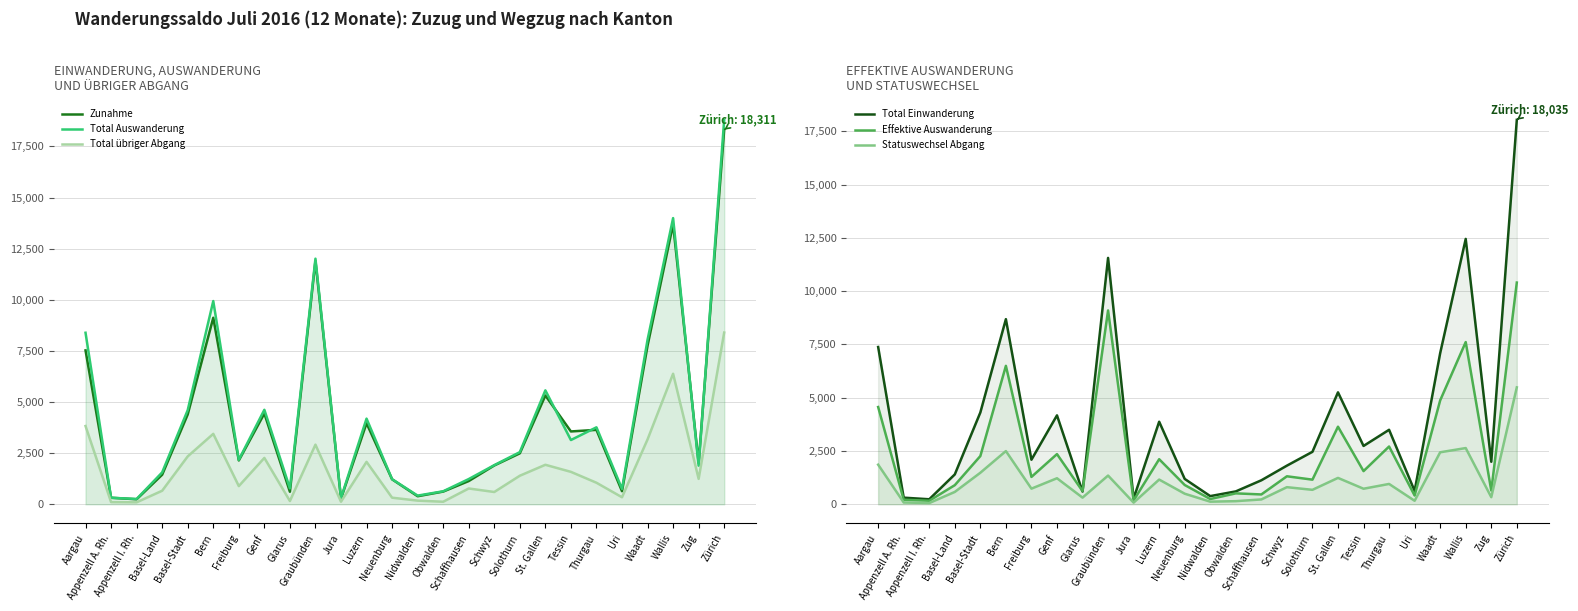

Which series has the largest range (max minus min)?

Total Auswanderung